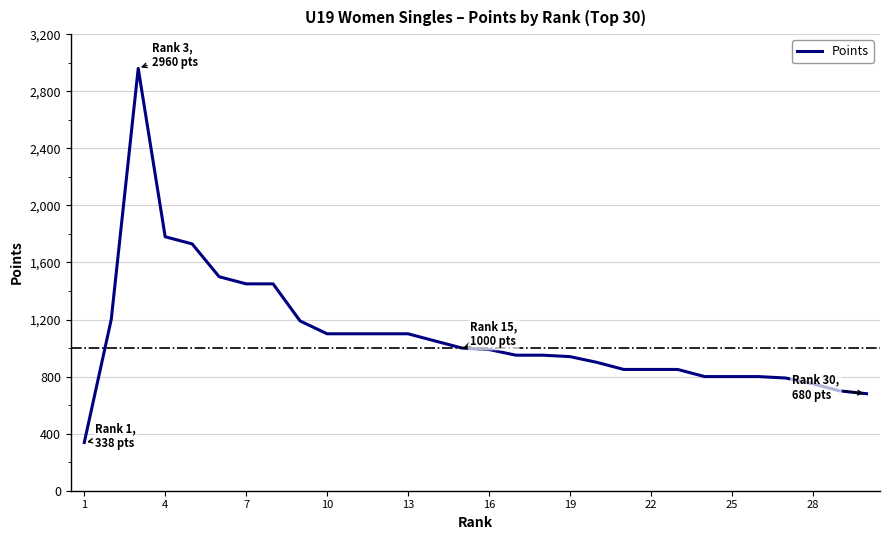

What is the smallest value displayed?

338